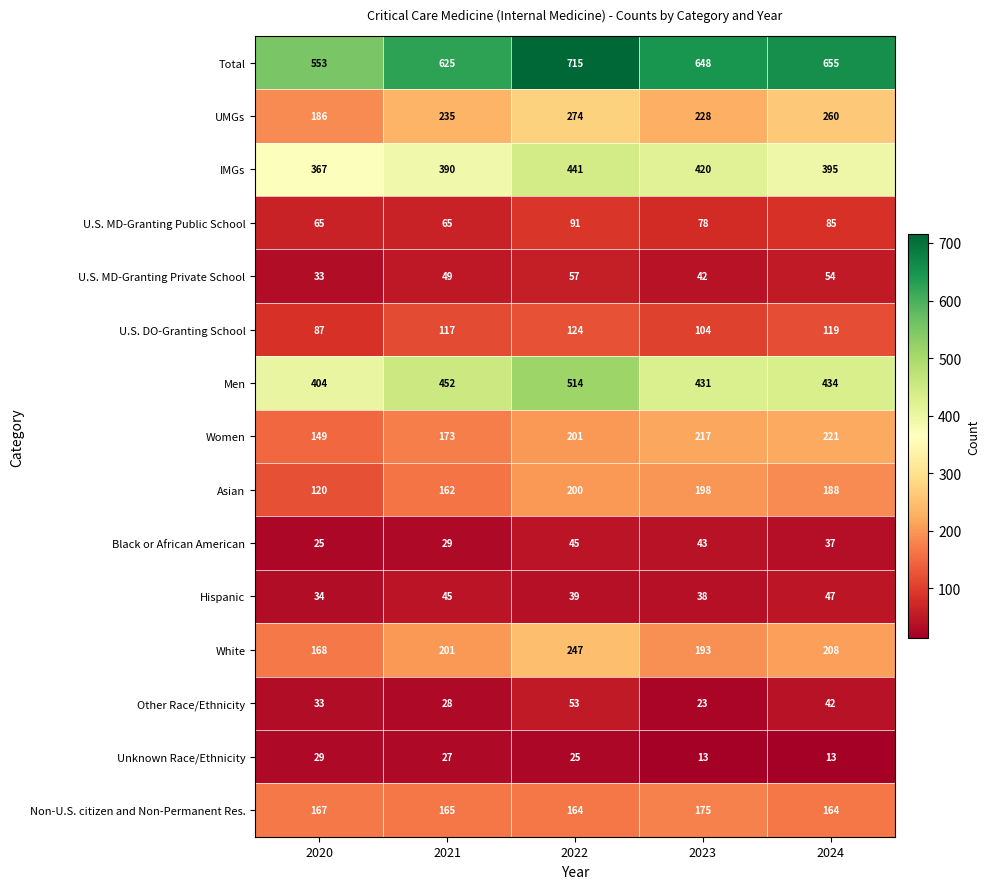

What is the total value across all series at 2020?

2420